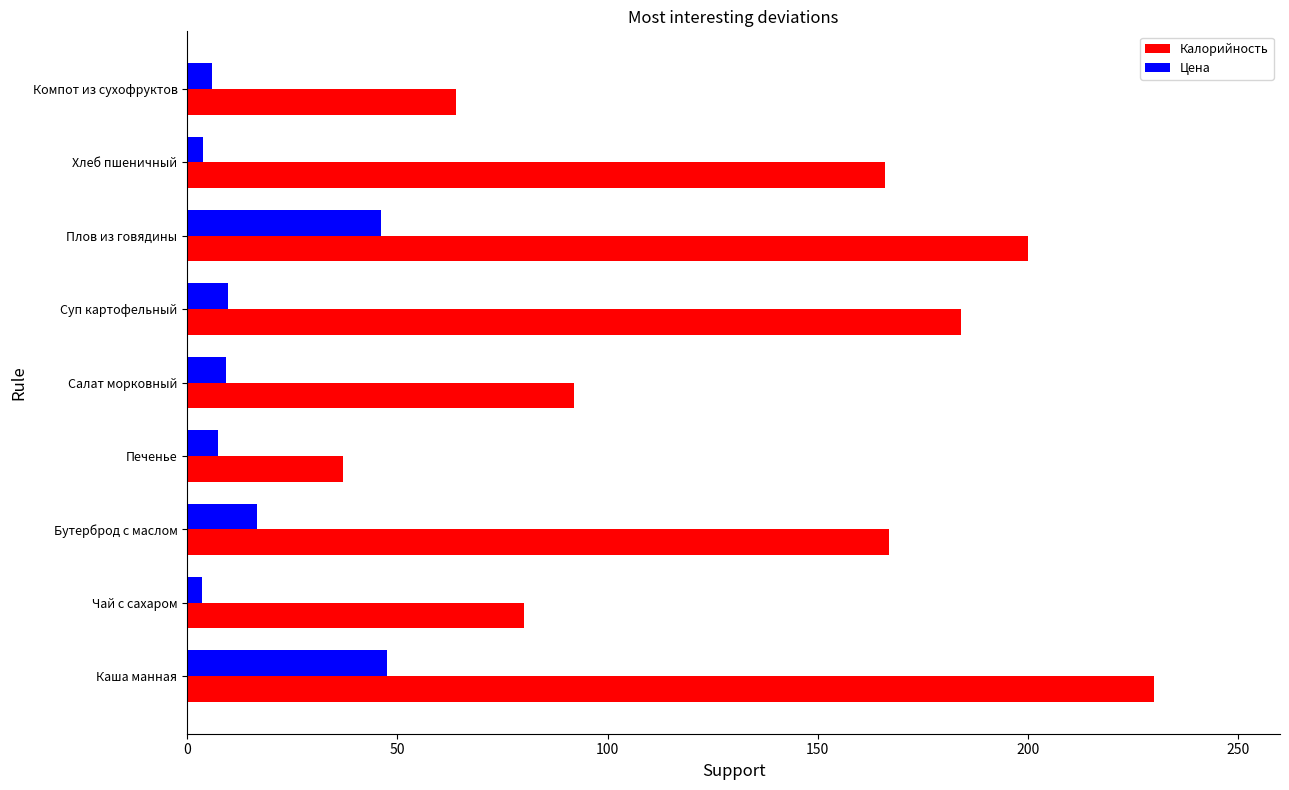

What is the greatest value displayed?

230.0